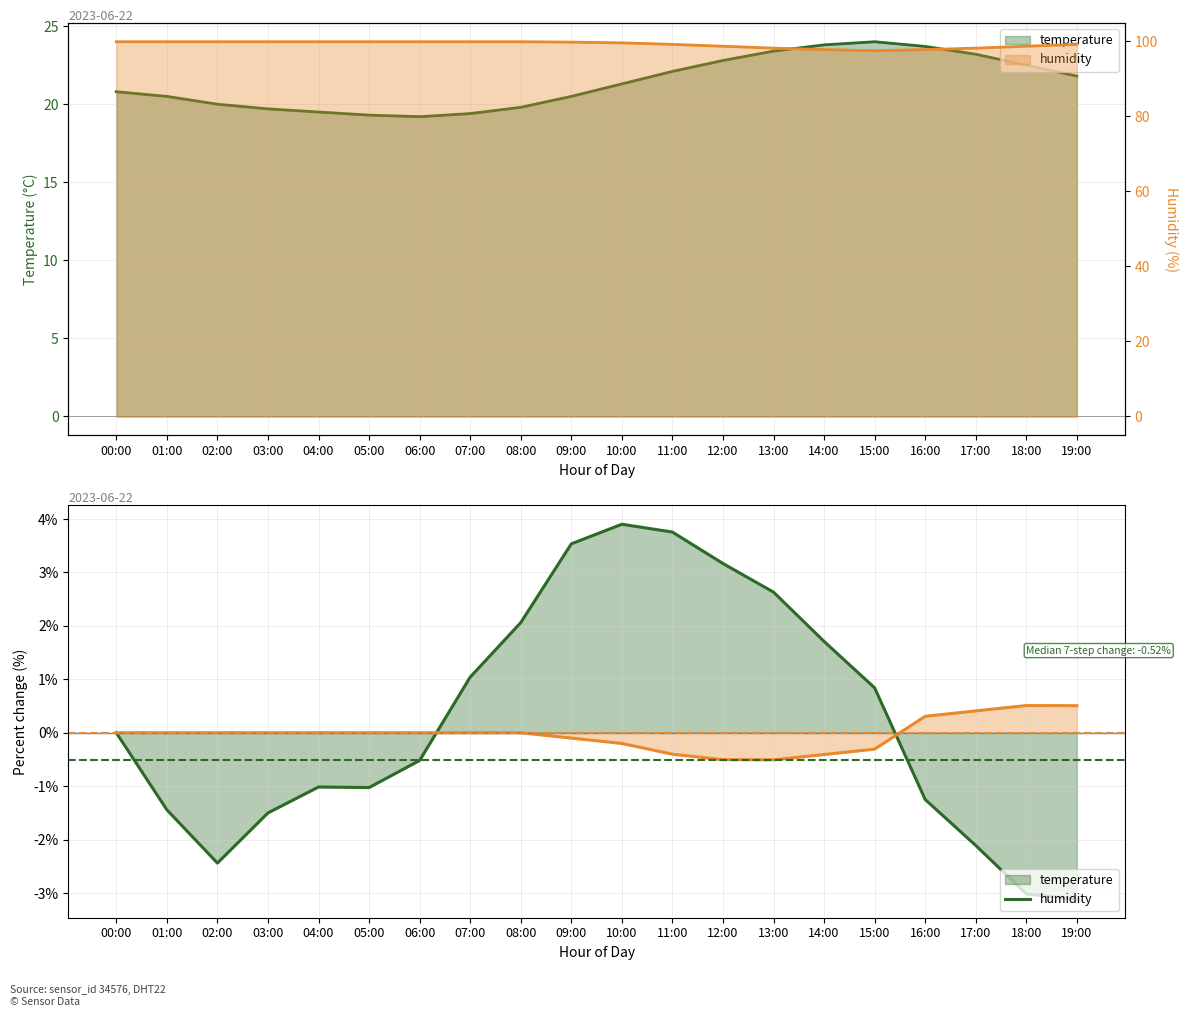

What is the sum of the temperature values at 13:00 and 02:00?

43.4